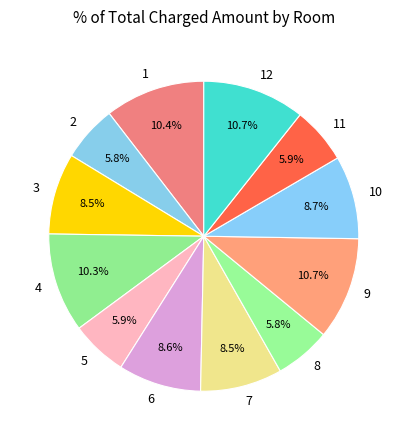

What is the ratio of the value at 5 to the value at 9?

0.6